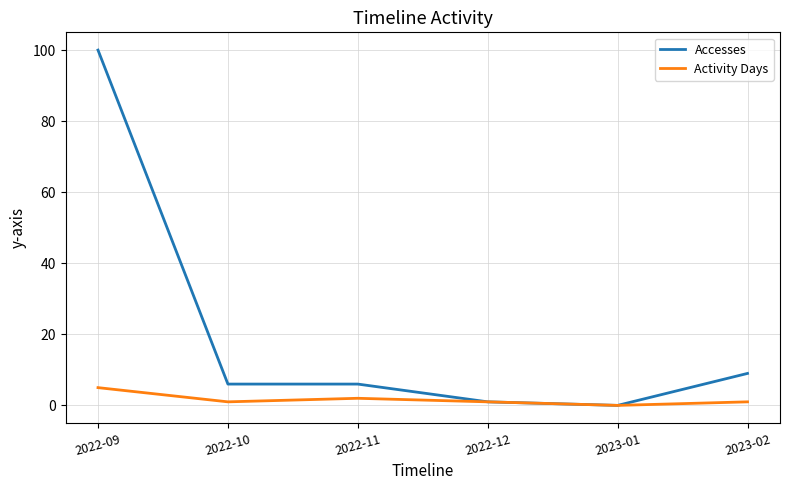

Is it true that Accesses equals 170 at 2022-09?

False